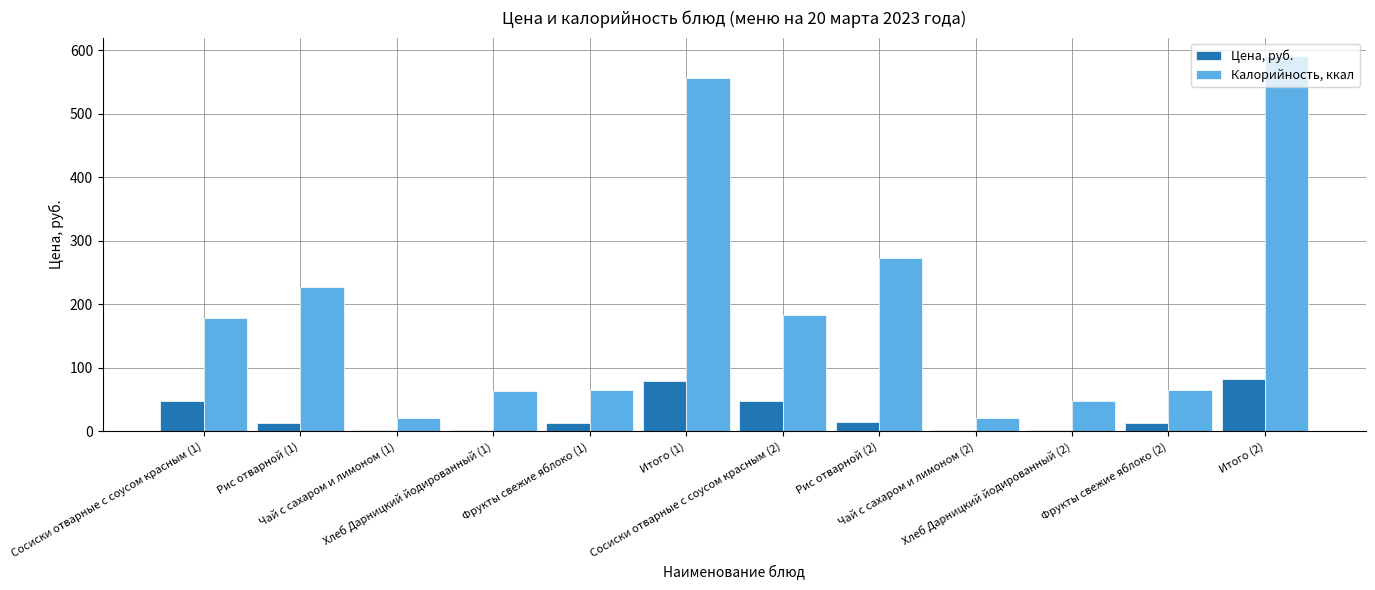

What are all the series names shown in the legend?

Цена, руб., Калорийность, ккал